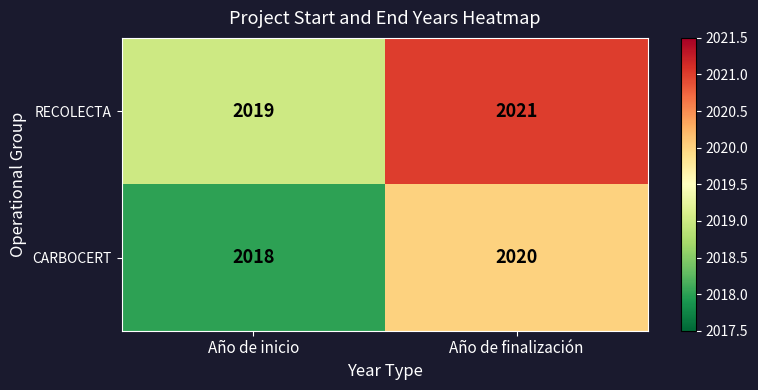

What is the smallest value displayed?

2018